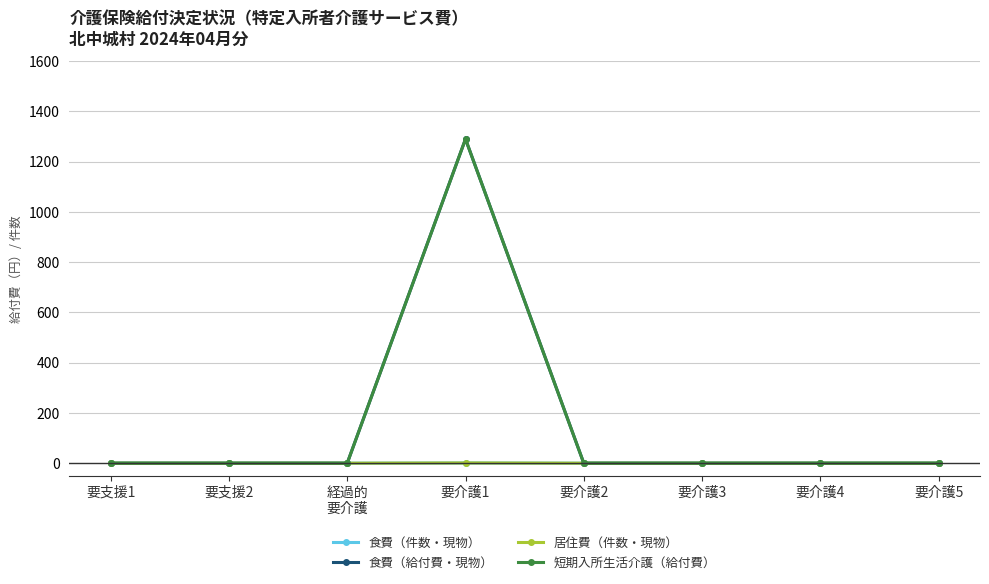

How many interior local peaks does the 食費（件数・現物） series have?

1